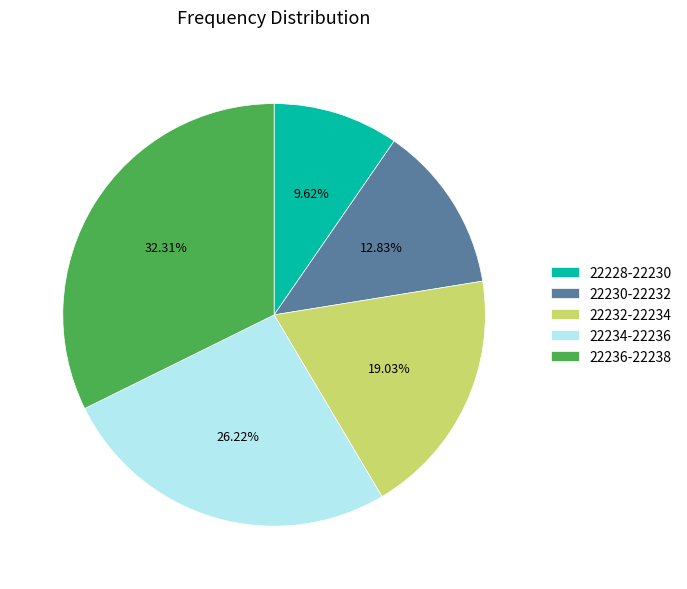

To the nearest percent, what is the average slice percentage?

20%